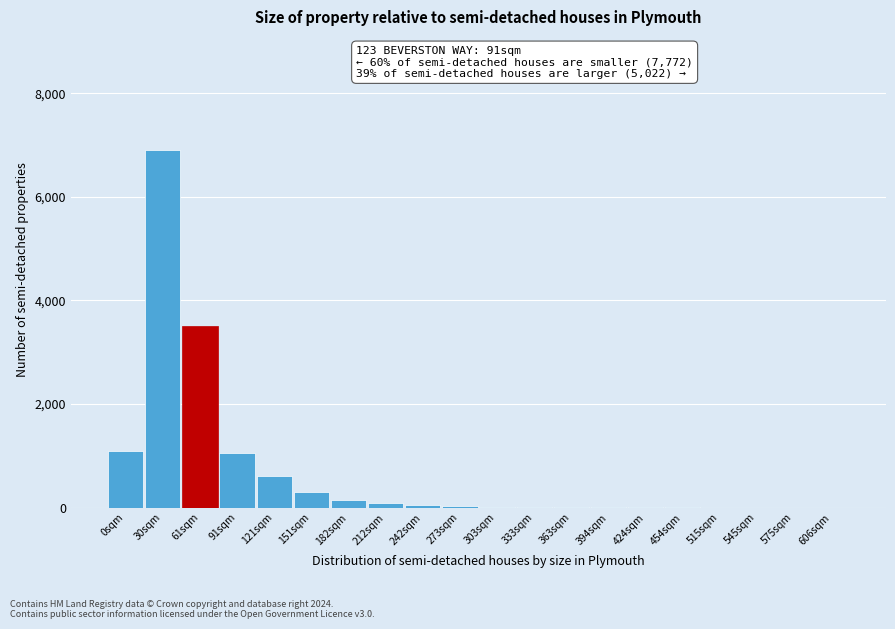

True or false: the data shows 2 at 394sqm.

True